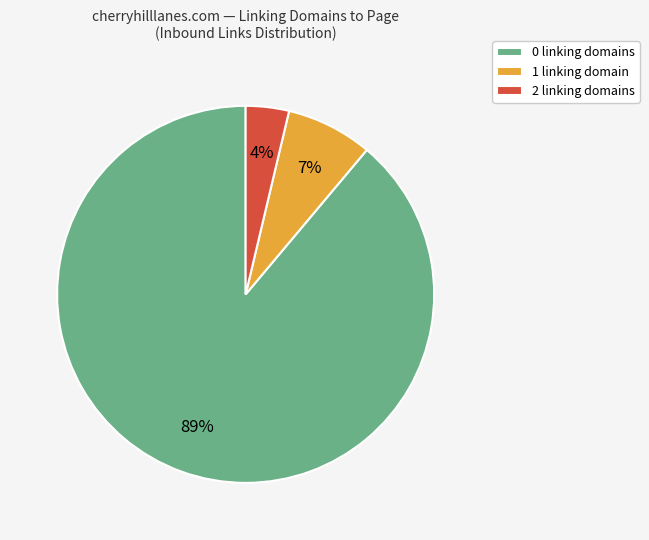

Between 0 linking domains and 2 linking domains, which is larger?

0 linking domains